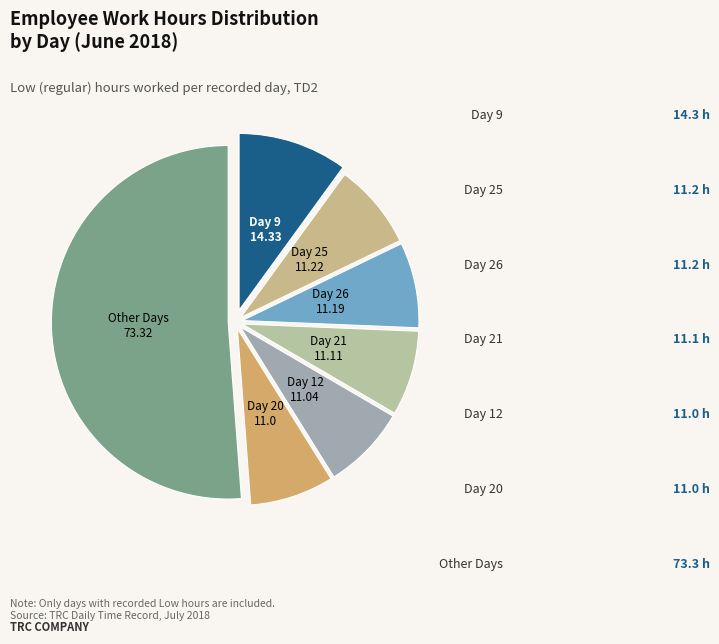

How many slices are in this pie chart?

7